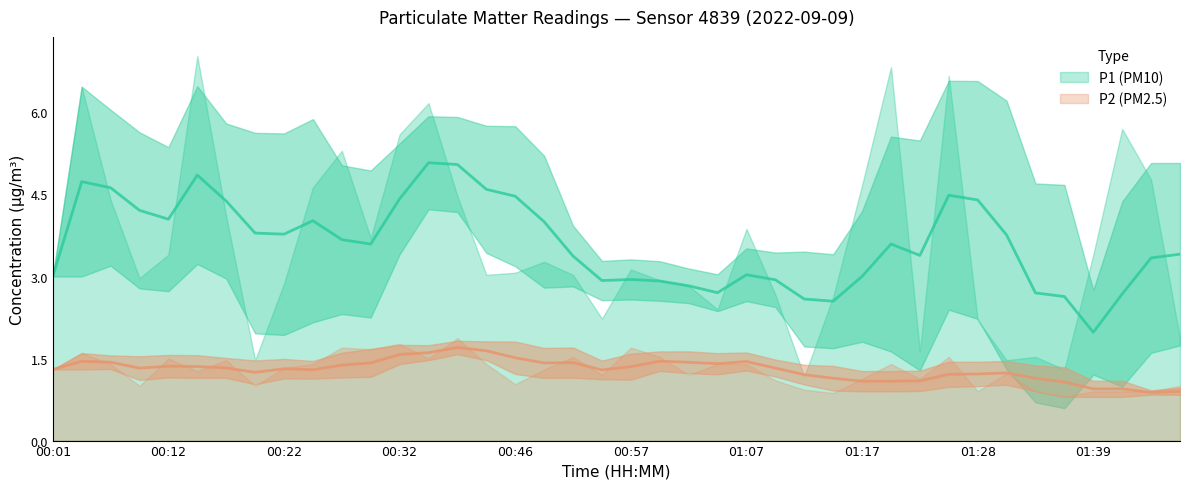

Which series has the largest total across all categories?

P1 (PM10)